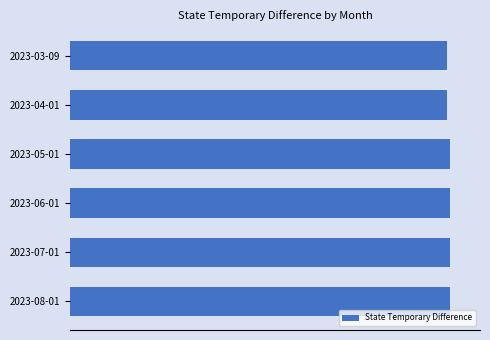

Are the bars horizontal?

Yes